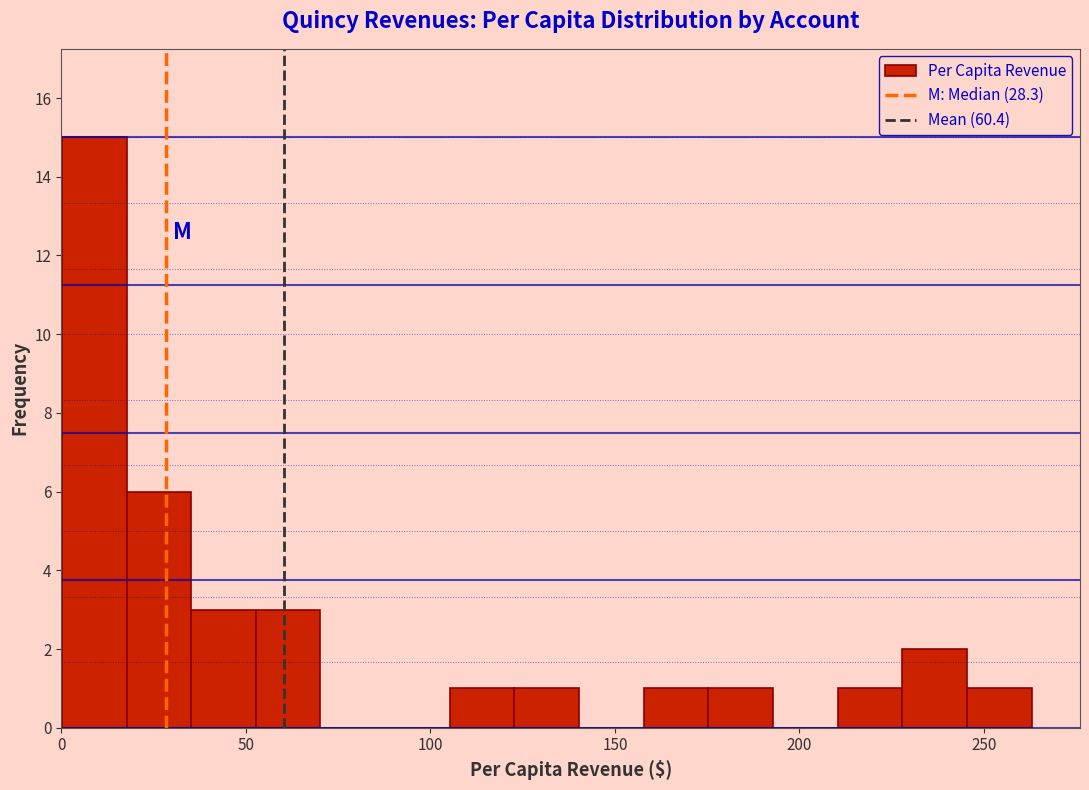

Around what value on the x-axis is the tallest bar? Give the approximate position of its centre, as read against the axis.

10